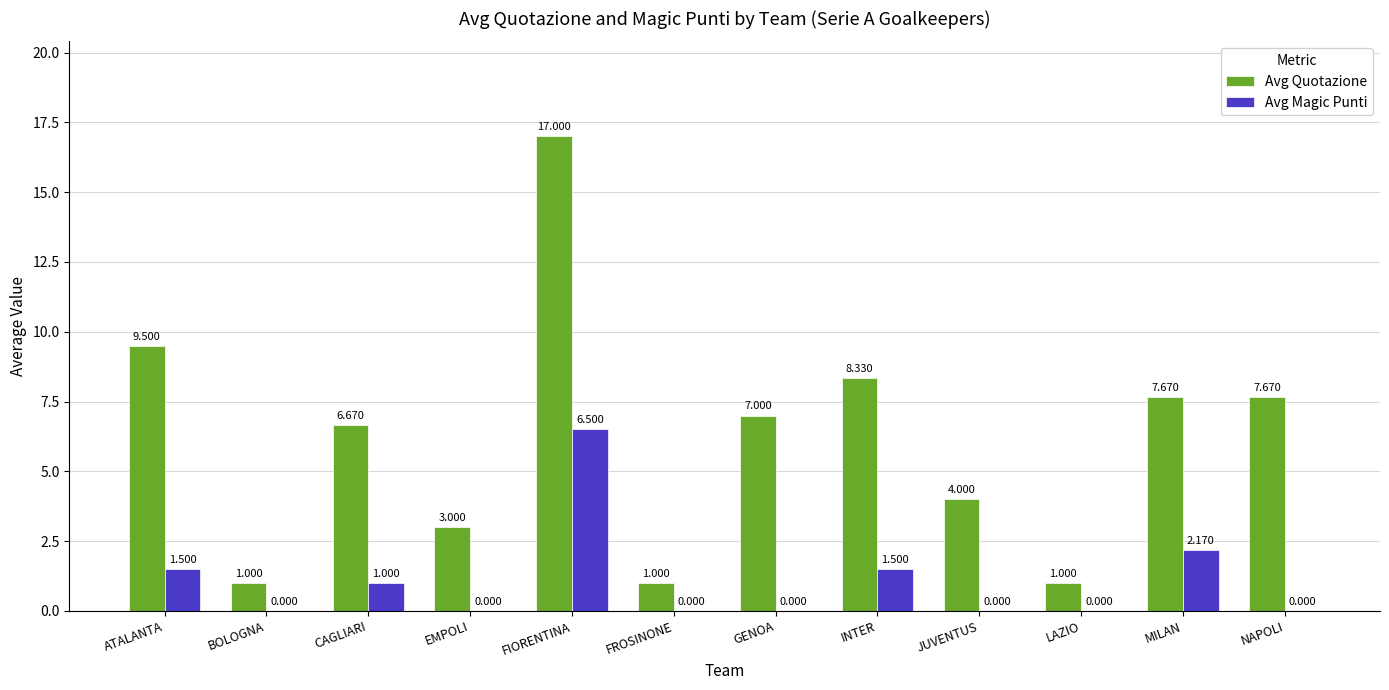

Where is Avg Magic Punti nearest to the value 3?

MILAN